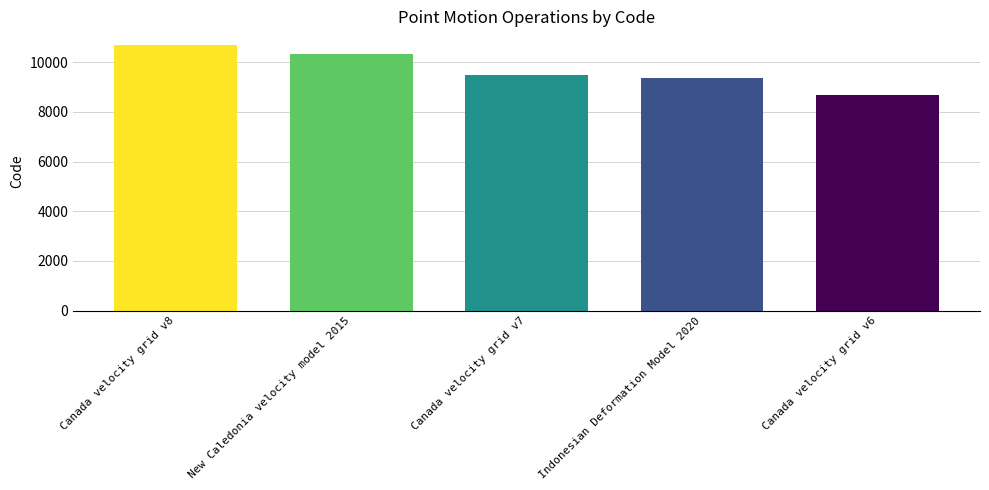

What is the label of the 1st bar from the left?

Canada velocity grid v8